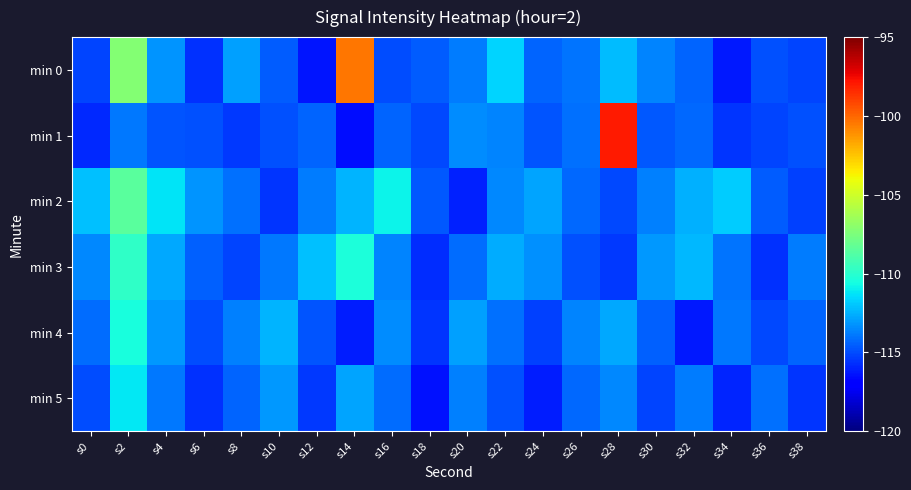

Reading right to left, list all the values displayed in this chart.

min 0: s38=-115.2	s36=-114.9	s34=-116.2	s32=-114.3	s30=-113.6	s28=-112.3	s26=-114.0	s24=-114.4	s22=-111.7	s20=-113.8	s18=-114.5	s16=-115.0	s14=-100.4	s12=-116.4	s10=-114.6	s8=-112.9	s6=-115.6	s4=-113.2	s2=-107.2	s0=-115.1
min 1: s38=-114.9	s36=-115.1	s34=-115.5	s32=-114.3	s30=-114.7	s28=-98.0	s26=-114.1	s24=-114.7	s22=-113.6	s20=-113.4	s18=-115.1	s16=-114.3	s14=-116.5	s12=-114.4	s10=-114.8	s8=-115.5	s6=-114.9	s4=-114.8	s2=-113.9	s0=-115.8
min 2: s38=-115.3	s36=-114.6	s34=-111.8	s32=-112.5	s30=-113.7	s28=-115.1	s26=-114.3	s24=-112.8	s22=-113.5	s20=-116.0	s18=-114.7	s16=-110.9	s14=-112.4	s12=-113.8	s10=-115.6	s8=-114.1	s6=-113.2	s4=-111.3	s2=-108.5	s0=-112.1
min 3: s38=-113.8	s36=-115.7	s34=-114.0	s32=-112.3	s30=-113.1	s28=-115.5	s26=-114.9	s24=-113.3	s22=-112.6	s20=-114.2	s18=-115.8	s16=-113.6	s14=-110.4	s12=-112.1	s10=-113.9	s8=-115.2	s6=-114.5	s4=-112.7	s2=-109.8	s0=-113.5
min 4: s38=-114.4	s36=-115.1	s34=-113.9	s32=-116.2	s30=-114.5	s28=-112.7	s26=-113.6	s24=-115.3	s22=-114.1	s20=-112.9	s18=-115.6	s16=-113.4	s14=-116.1	s12=-114.8	s10=-112.4	s8=-113.7	s6=-115.0	s4=-113.1	s2=-110.5	s0=-114.2
min 5: s38=-115.6	s36=-114.1	s34=-115.9	s32=-113.8	s30=-115.2	s28=-113.5	s26=-114.3	s24=-116.1	s22=-114.9	s20=-113.7	s18=-116.4	s16=-114.2	s14=-112.8	s12=-115.5	s10=-113.1	s8=-114.4	s6=-115.7	s4=-113.9	s2=-111.2	s0=-115.0